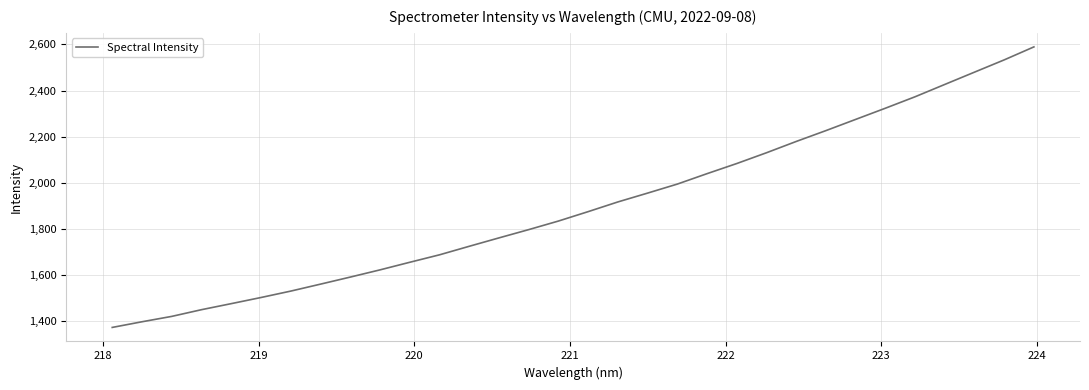

What is the difference between the maximum and minimum values?

1217.5